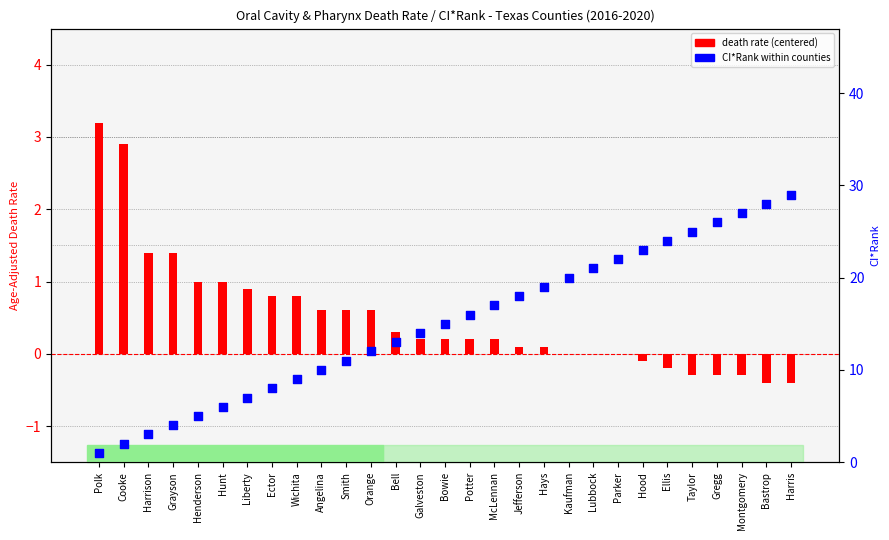

At which category is the sum across all series the highest?

Harris